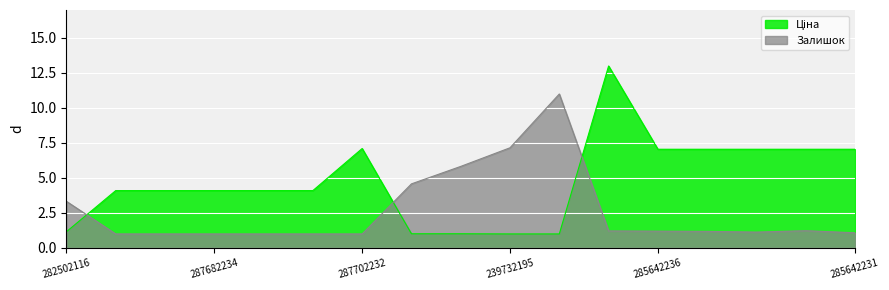

What are all the series names shown in the legend?

Ціна, Залишок